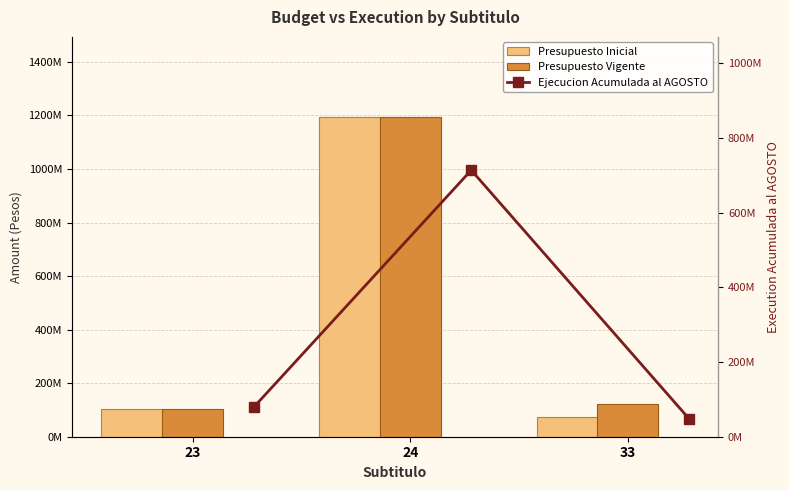

How many data points in Ejecucion Acumulada al AGOSTO are above 78624919?

1